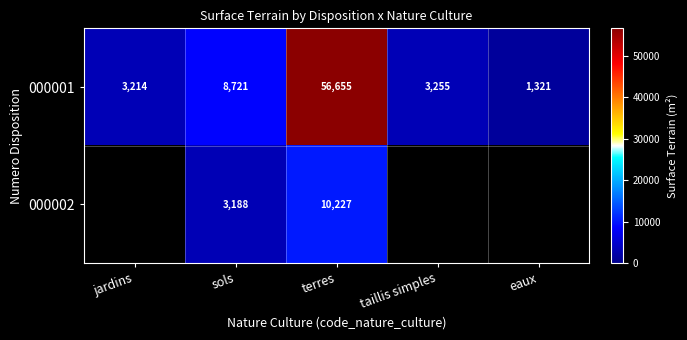

What is the total value across all series at sols?

11909